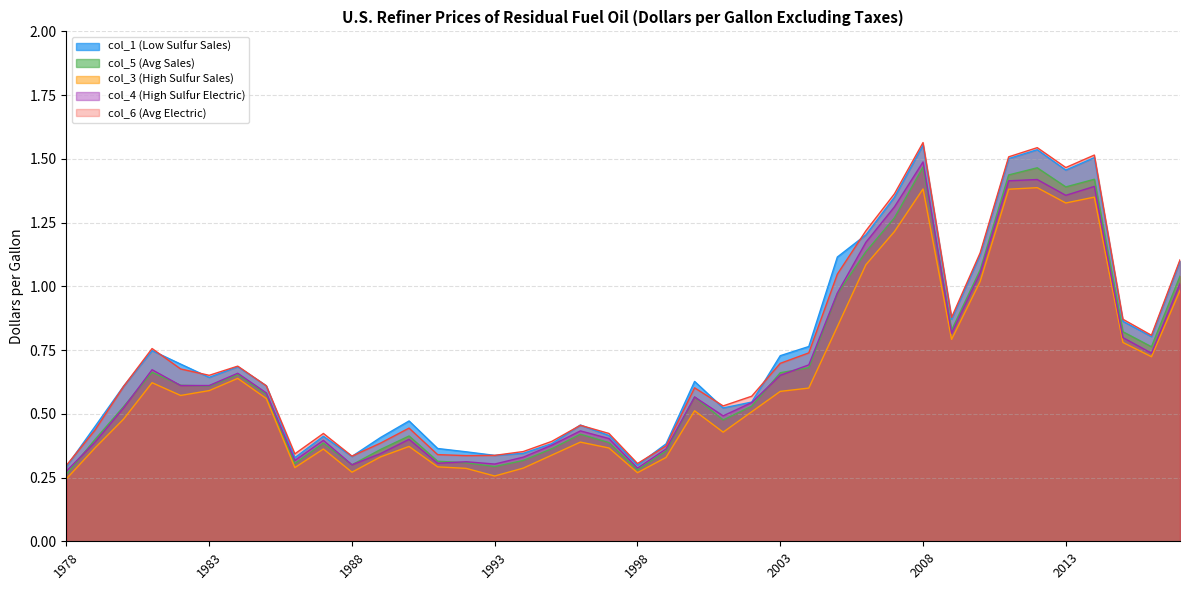

What are all the series names shown in the legend?

col_1 (Low Sulfur Sales), col_5 (Avg Sales), col_3 (High Sulfur Sales), col_4 (High Sulfur Electric), col_6 (Avg Electric)